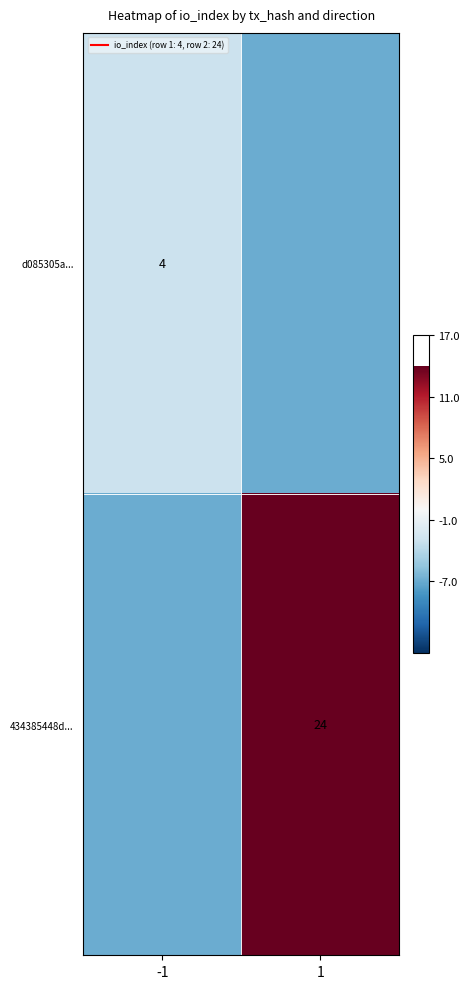

At how many categories does at least one series exceed 1?

1